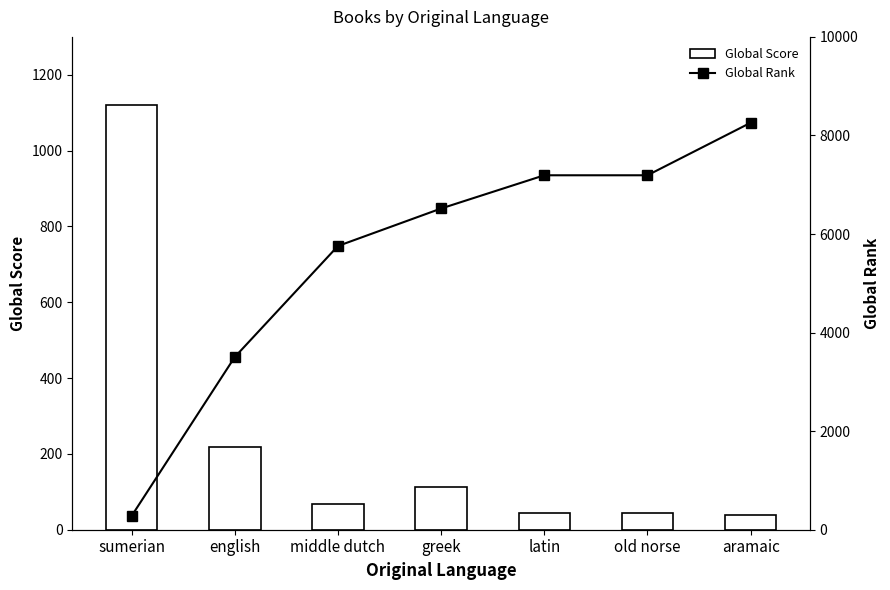

Which series has the widest spread of values?

Global Rank